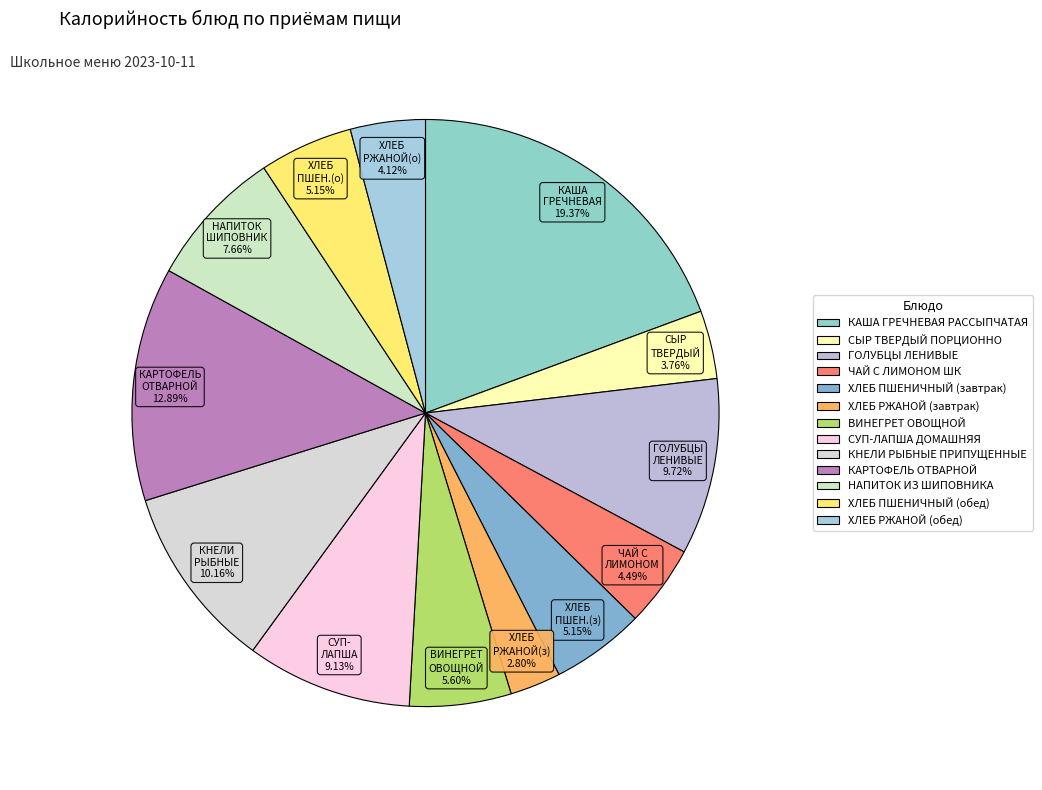

Rank the categories by value from lowest to highest.

ХЛЕБ РЖАНОЙ (завтрак), СЫР ТВЕРДЫЙ ПОРЦИОННО, ХЛЕБ РЖАНОЙ (обед), ЧАЙ С ЛИМОНОМ ШК, ХЛЕБ ПШЕНИЧНЫЙ (завтрак), ХЛЕБ ПШЕНИЧНЫЙ (обед), ВИНЕГРЕТ ОВОЩНОЙ, НАПИТОК ИЗ ШИПОВНИКА, СУП-ЛАПША ДОМАШНЯЯ, ГОЛУБЦЫ ЛЕНИВЫЕ, КНЕЛИ РЫБНЫЕ ПРИПУЩЕННЫЕ, КАРТОФЕЛЬ ОТВАРНОЙ, КАША ГРЕЧНЕВАЯ РАССЫПЧАТАЯ